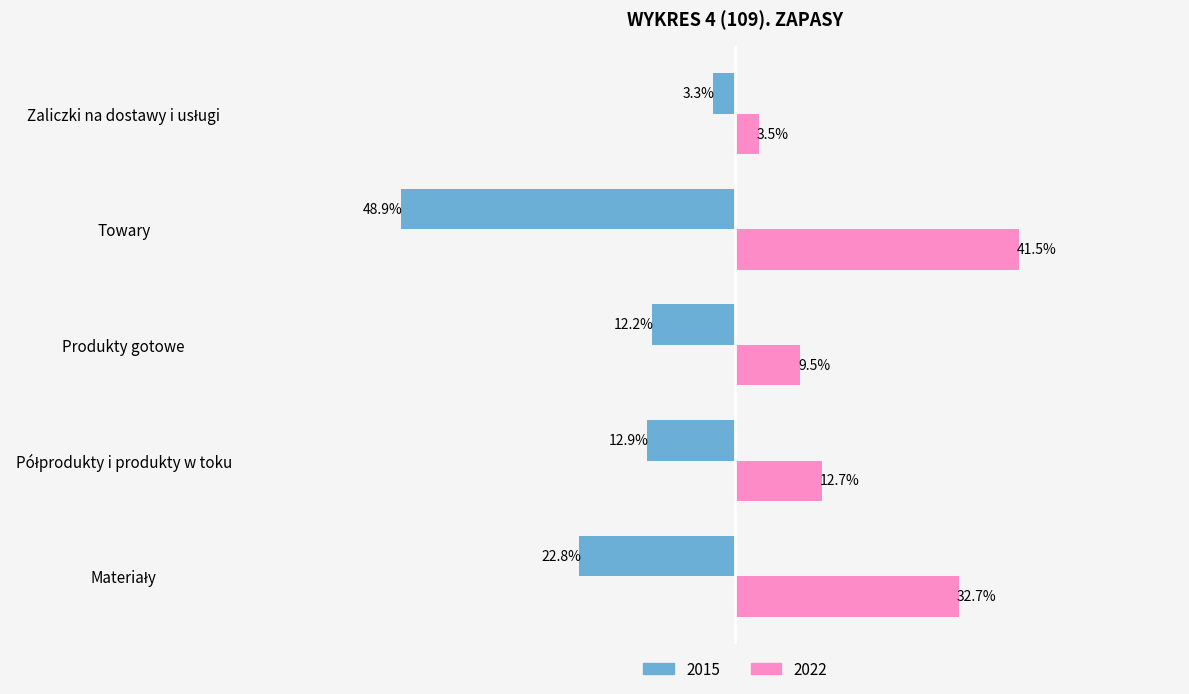

What are all the series names shown in the legend?

2015, 2022